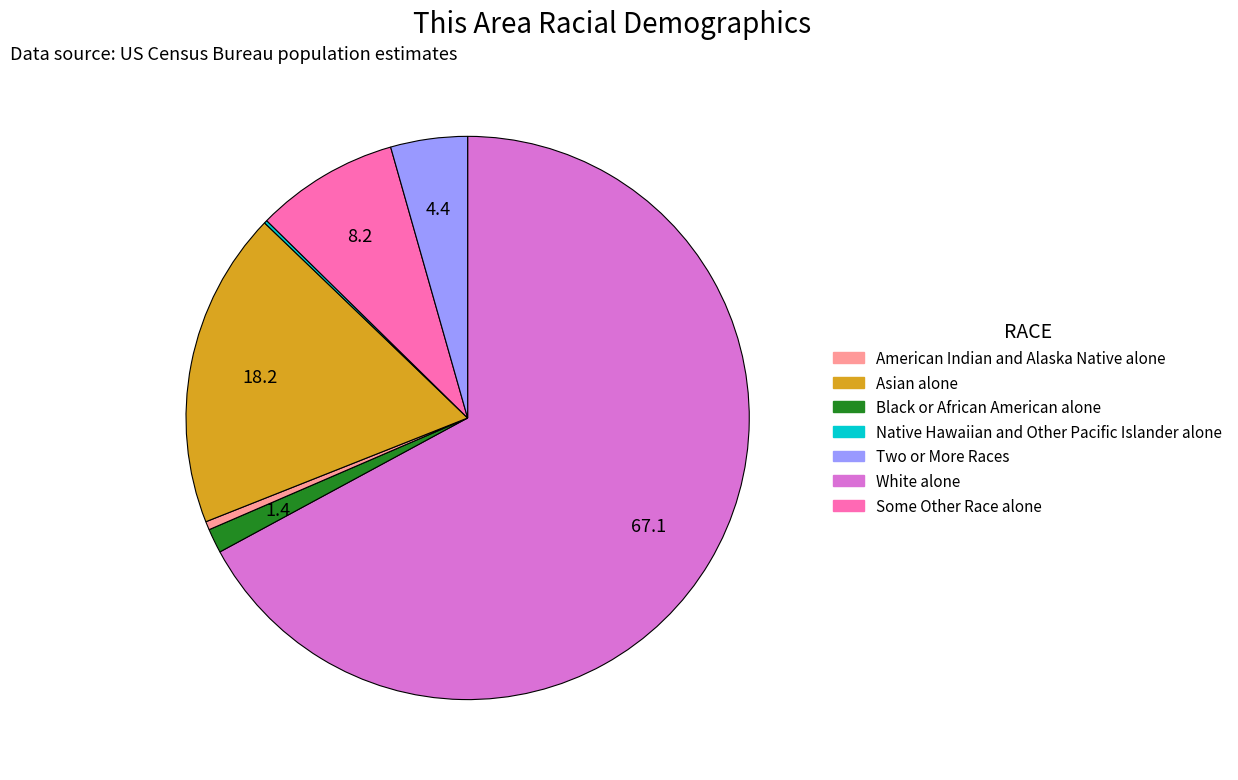

Is there any slice that represents more than half of the pie?

Yes